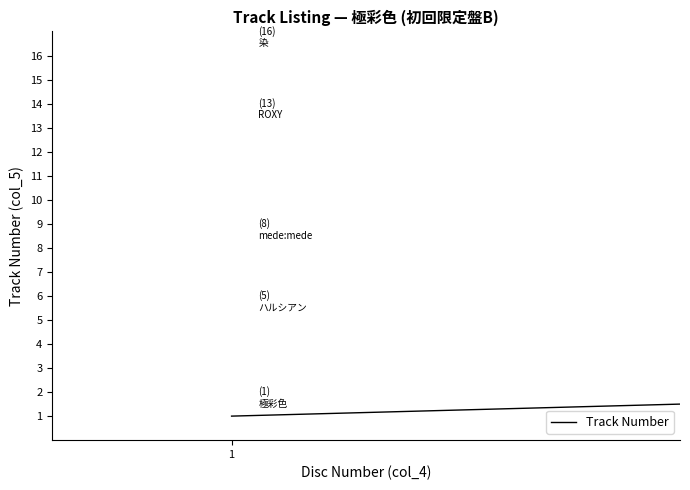

What is the difference between the maximum and minimum values?

15